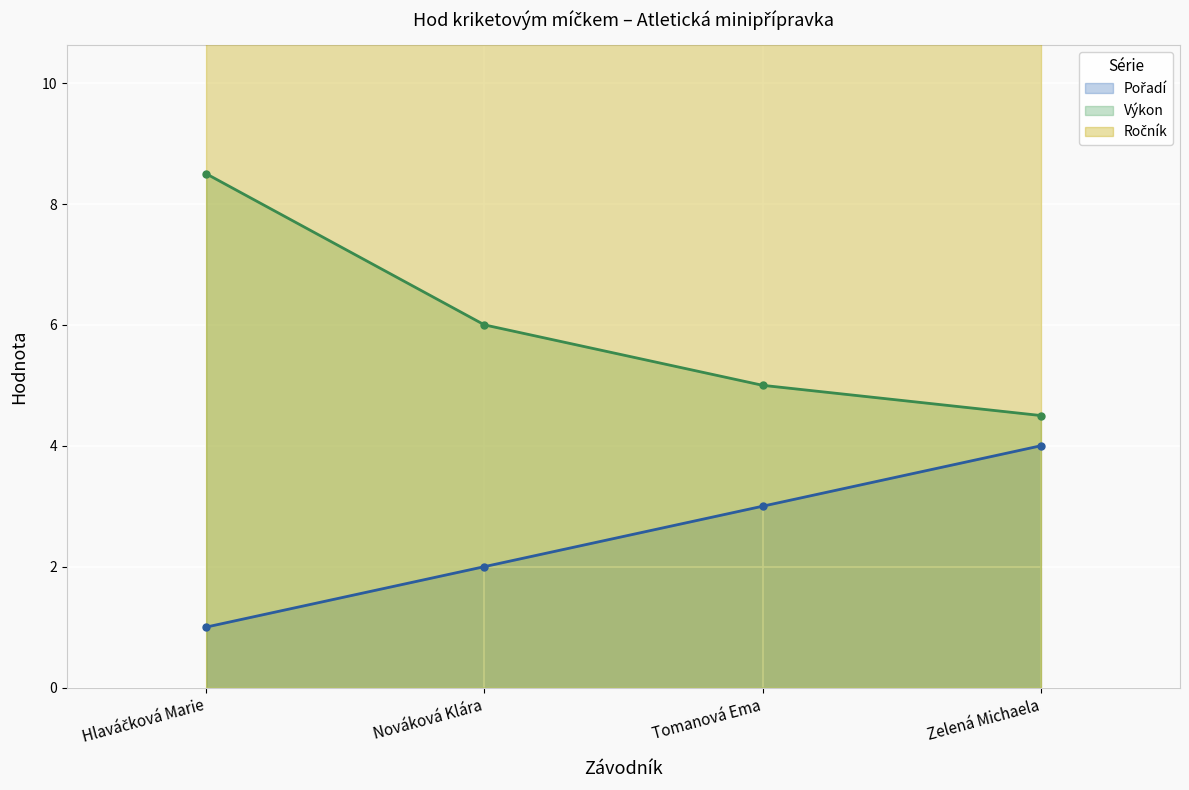

What is the difference between the Výkon values at Zelená Michaela and Tomanová Ema?

0.5